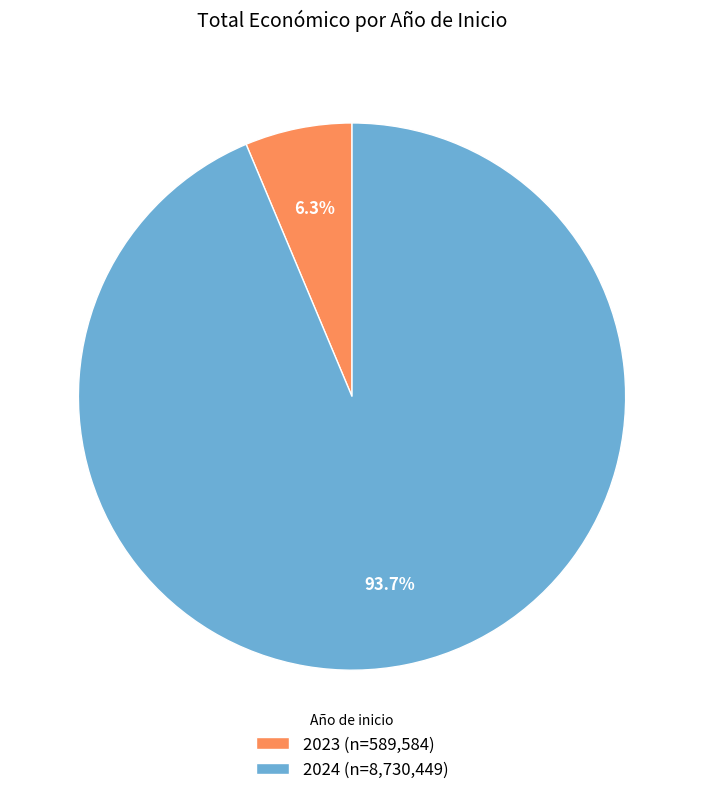

Which category has the biggest portion of the pie?

2024 (n=8,730,449)